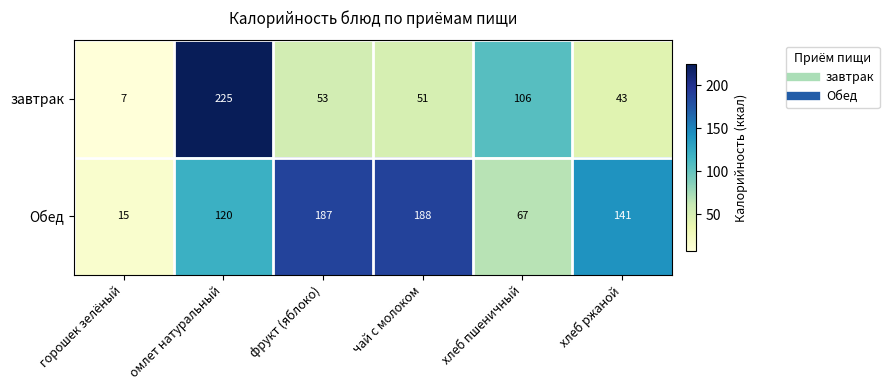

True or false: завтрак has a value of 106 at хлеб пшеничный.

True